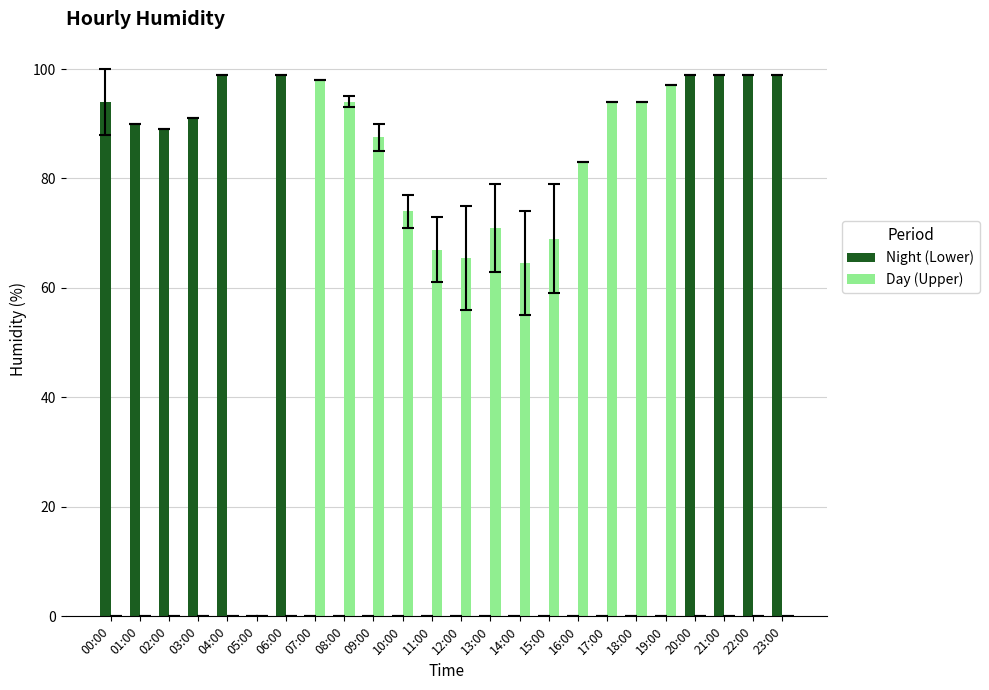

How many categories are shown in the chart?

24